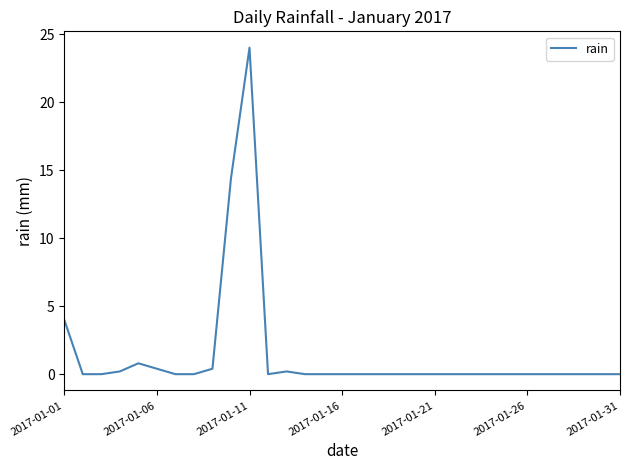

What is the difference between the maximum and minimum values?

24.0